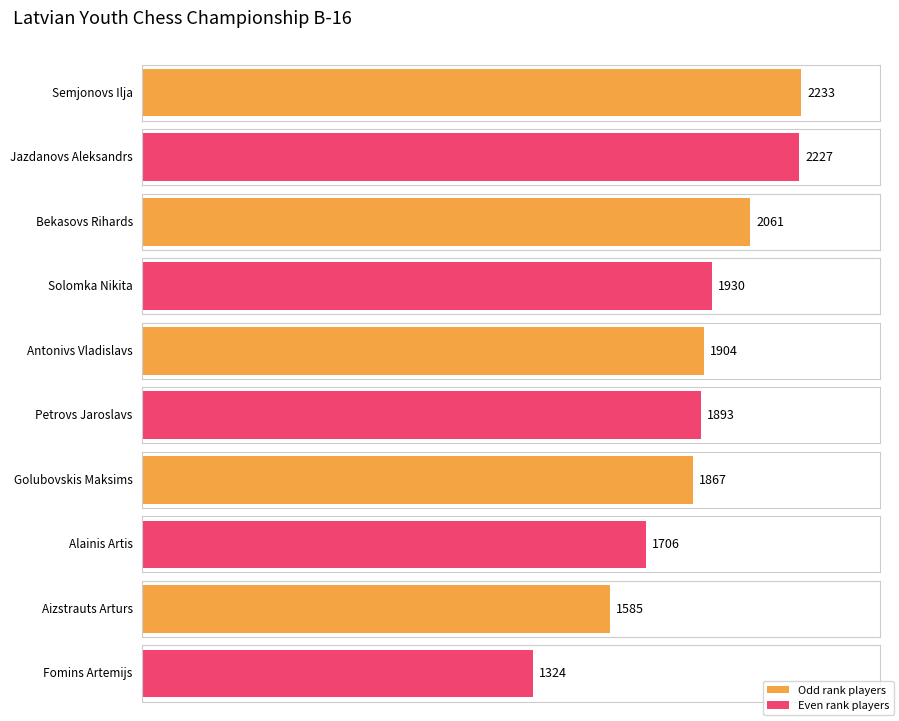

At which label does the data first exceed 1904?

Semjonovs Ilja